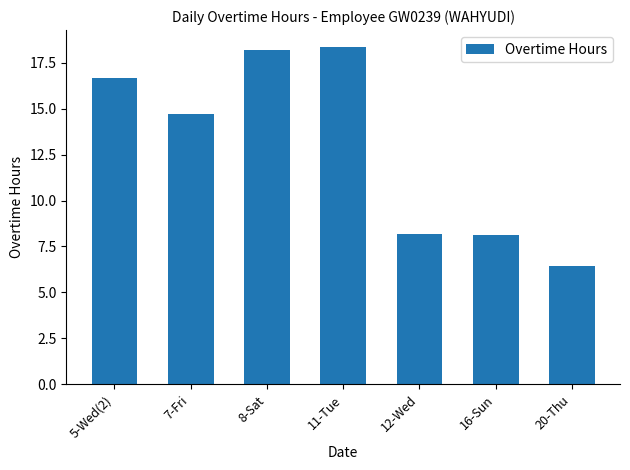

At which category does the chart reach its minimum across all series?

20-Thu